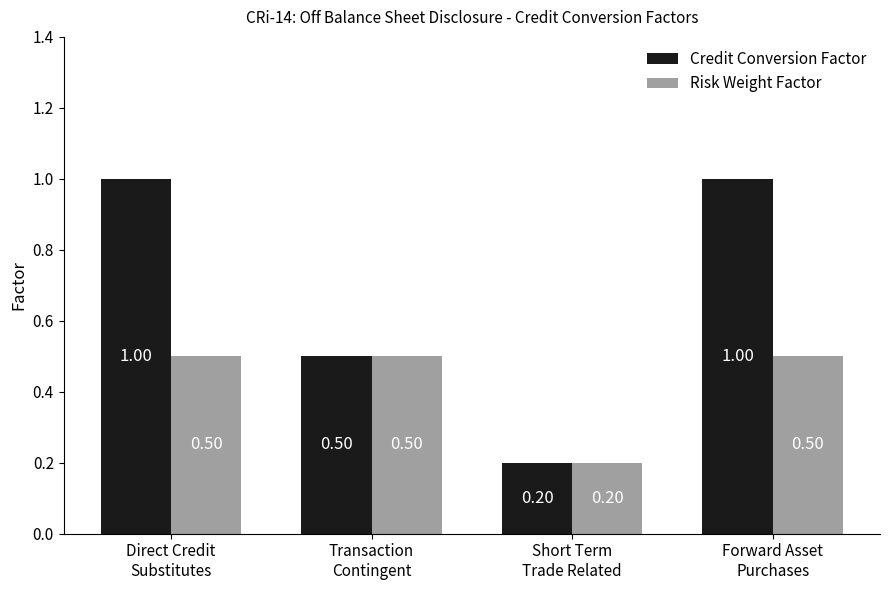

What is the value of the Credit Conversion Factor bar at the 4th from the left?

1.0